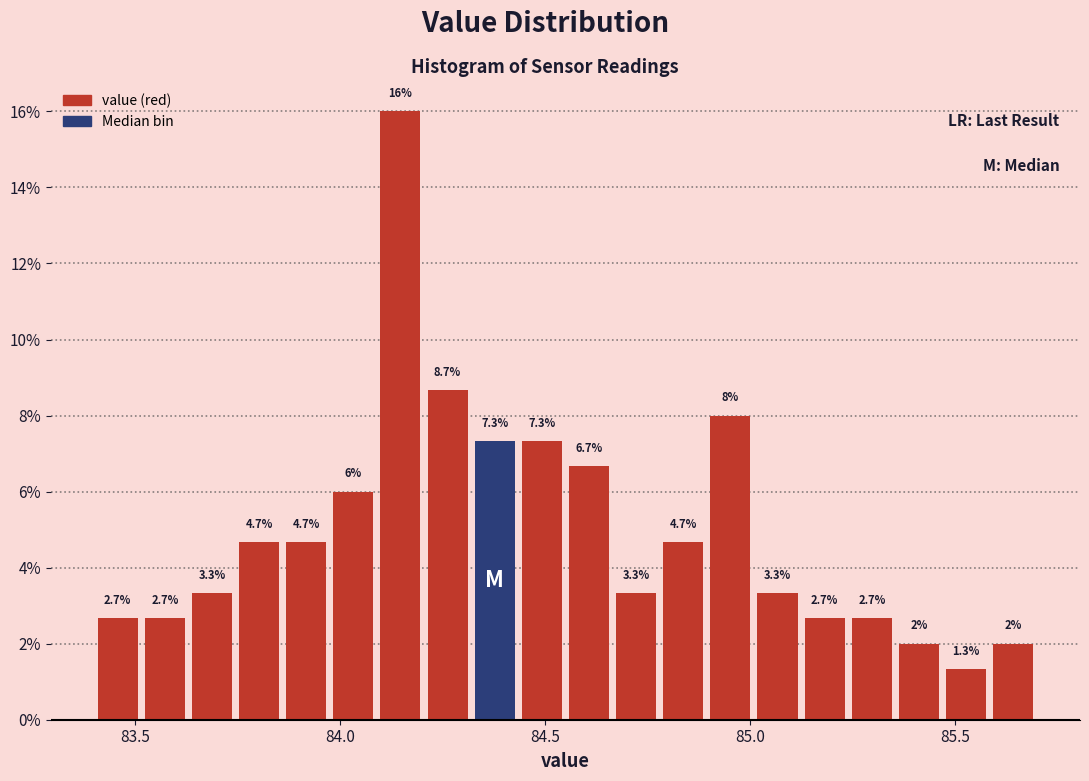

Around what value on the x-axis is the tallest bar? Give the approximate position of its centre, as read against the axis.

84.15